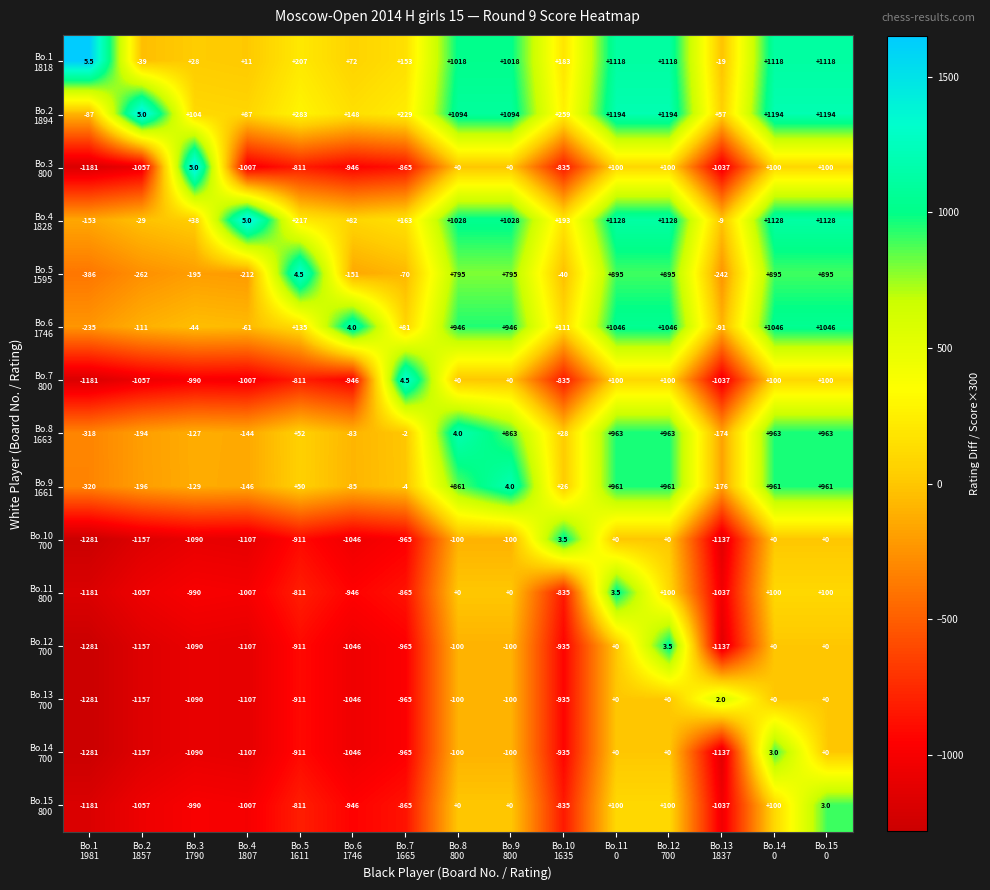

At how many categories does at least one series exceed 12?

13